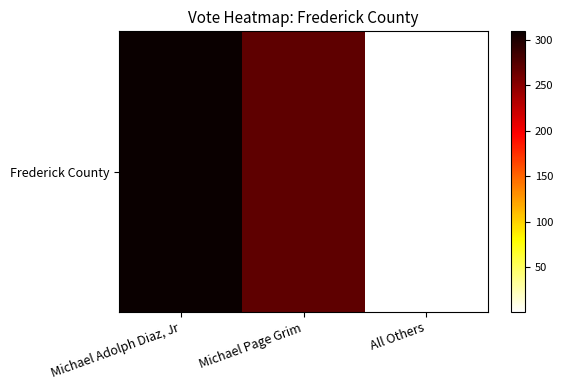

Reading left to right, what are all the values shown in this chart?

Michael Adolph Diaz, Jr=309	Michael Page Grim=270	All Others=1